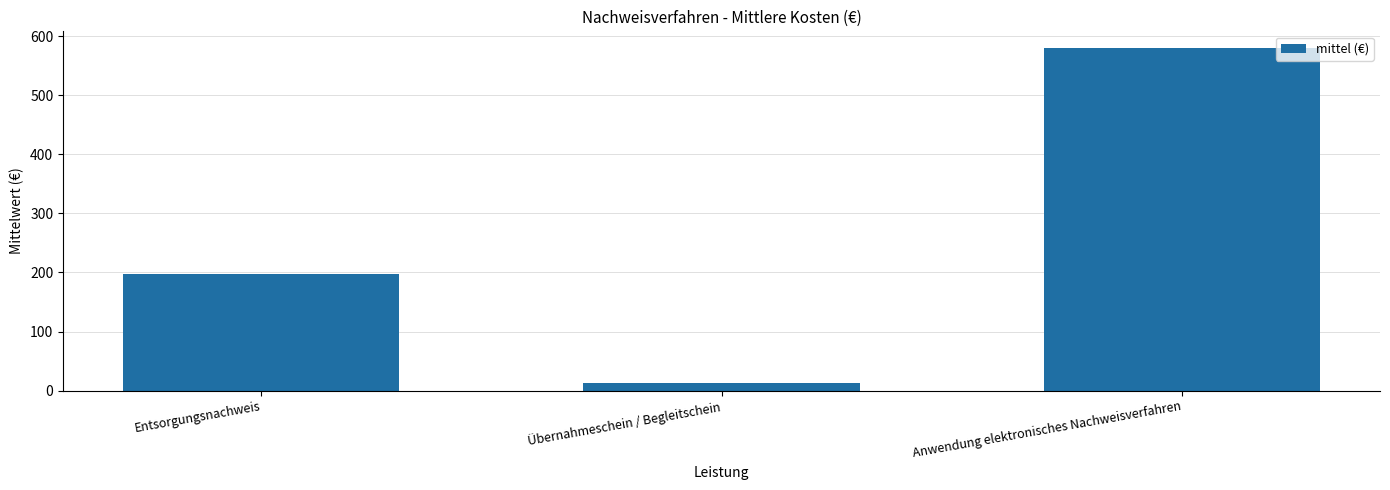

Does the chart contain any negative values?

No